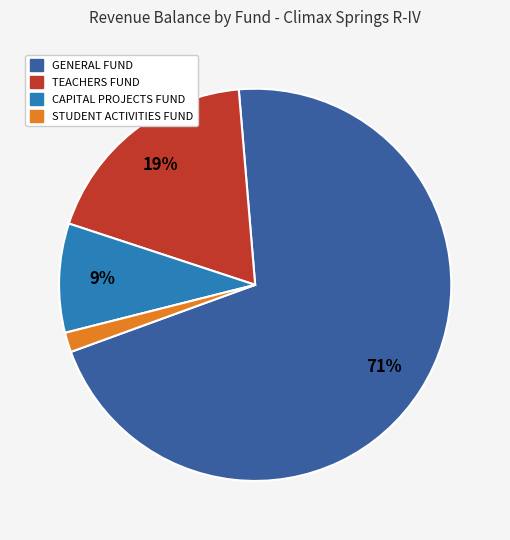

Count the number of slices in the pie.

4